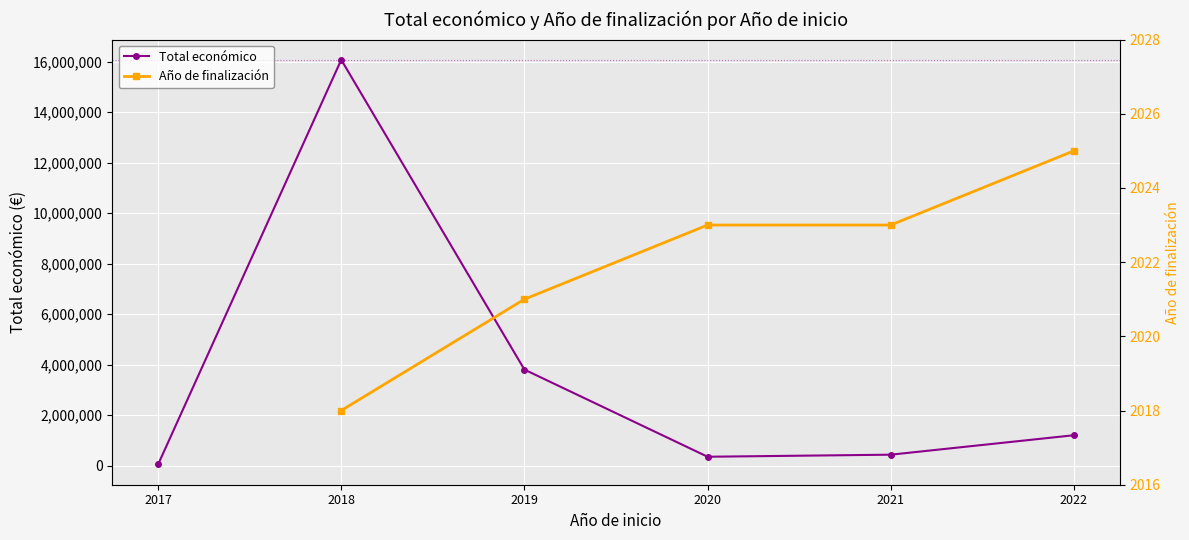

At how many categories does at least one series exceed 4312804?

1